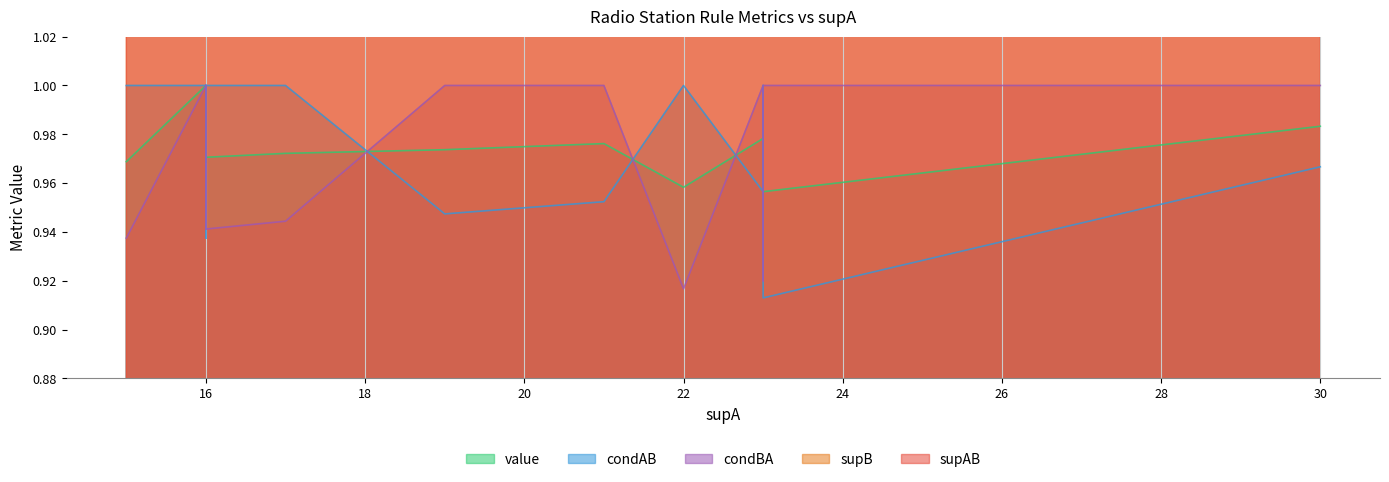

List the series in order of their peak value, lowest first.

value, condAB, condBA, supAB, supB